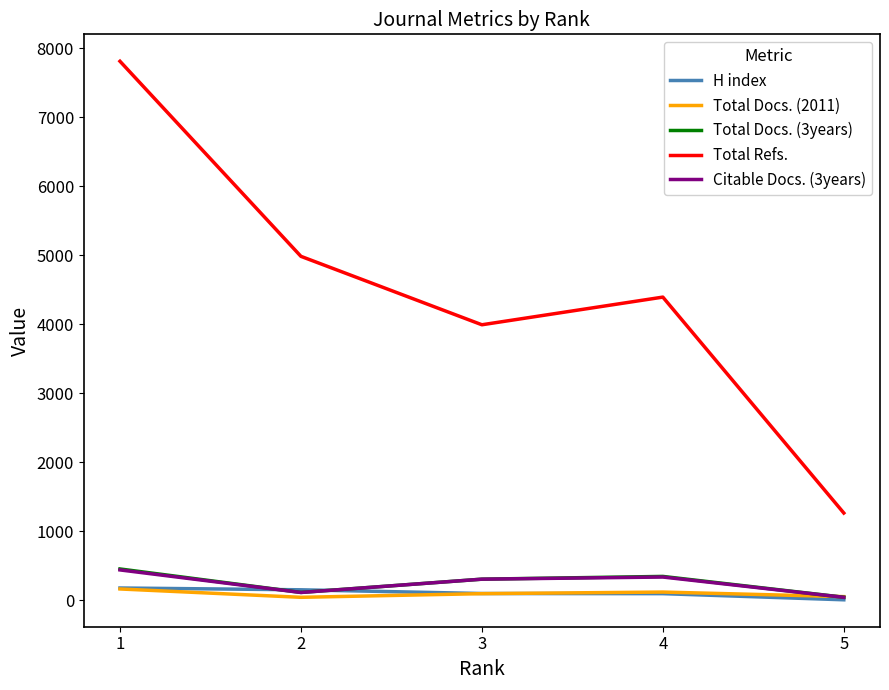

How many distinct data groups are displayed?

5